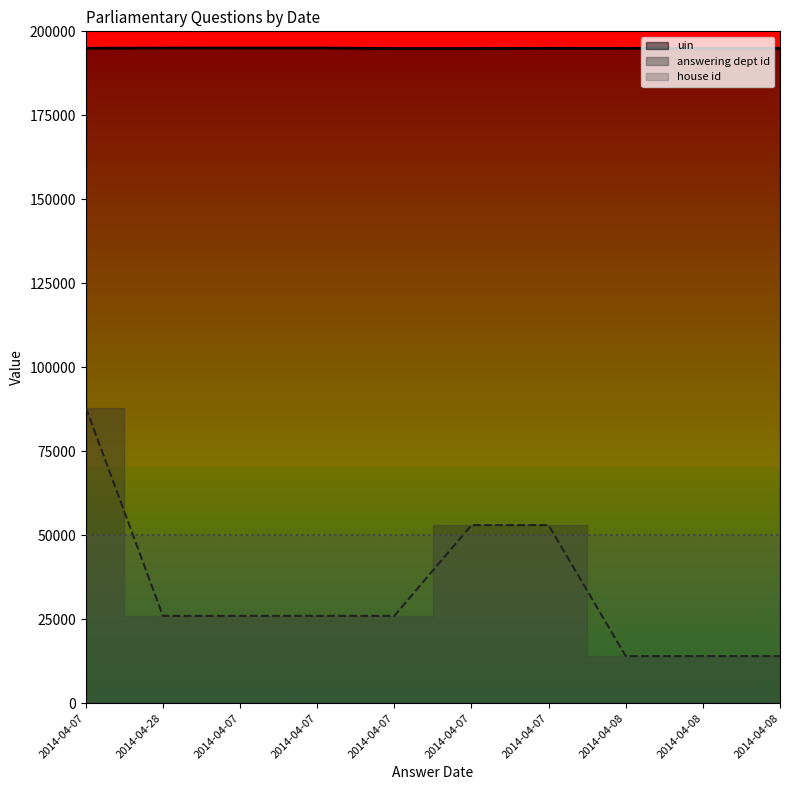

In uin, how many points are lower than both neighbors (excluding endpoints)?

2